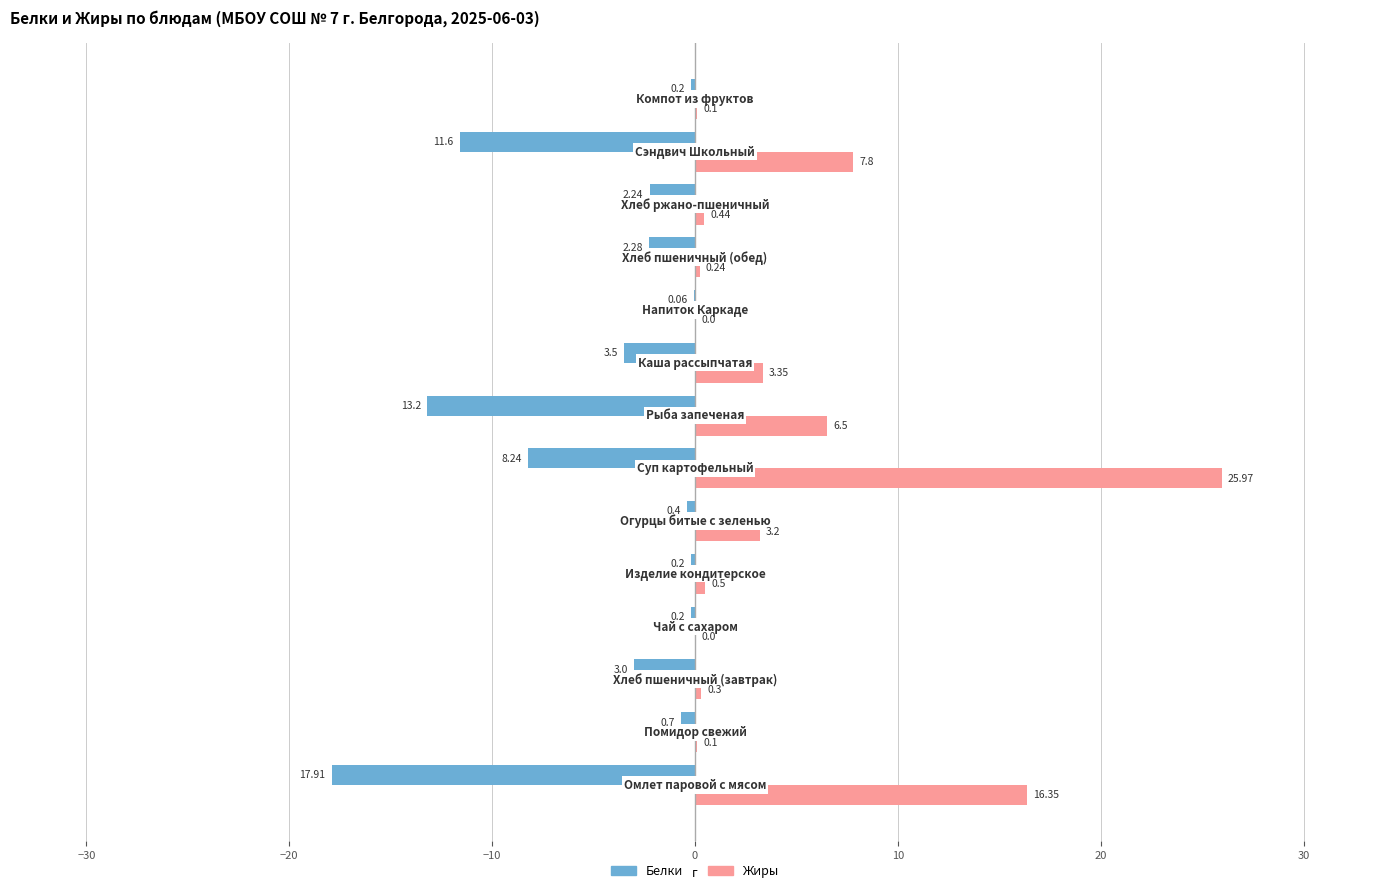

Which series has the largest total across all categories?

Жиры